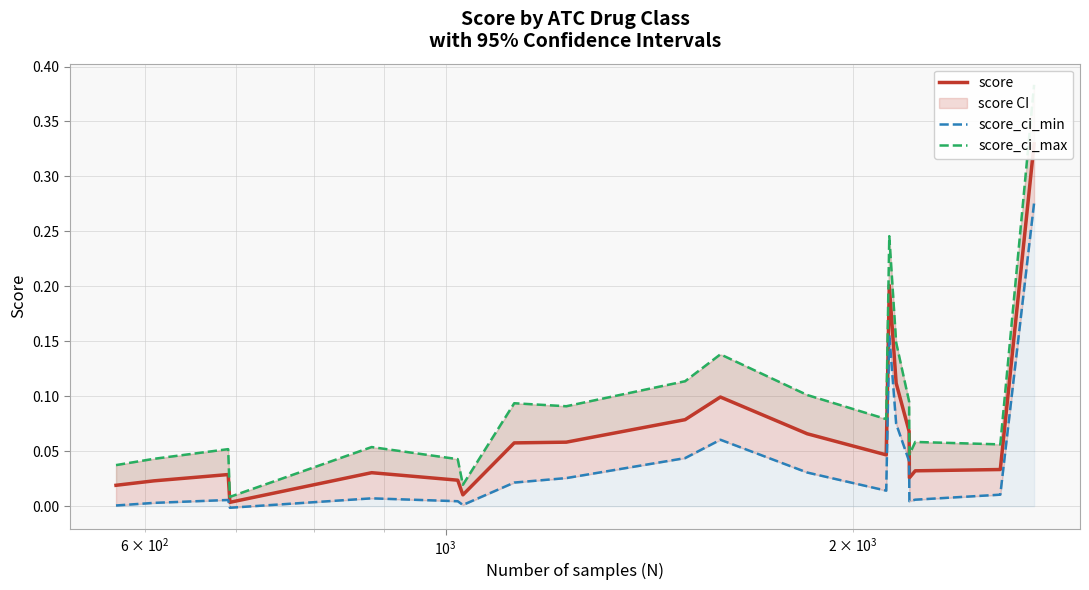

Rank the series by their maximum value, from lowest to highest.

score_ci_min, score, score_ci_max